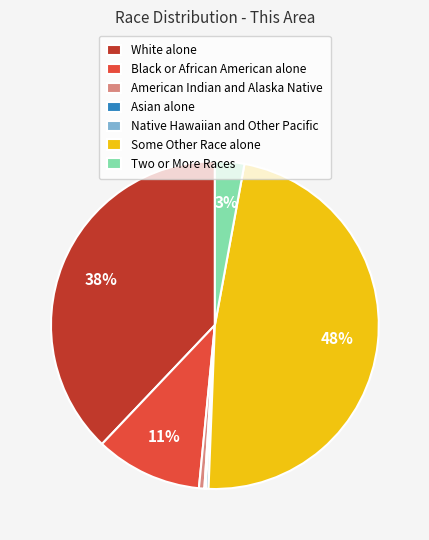

To the nearest percent, what percentage of the pie is Two or More Races?

3%